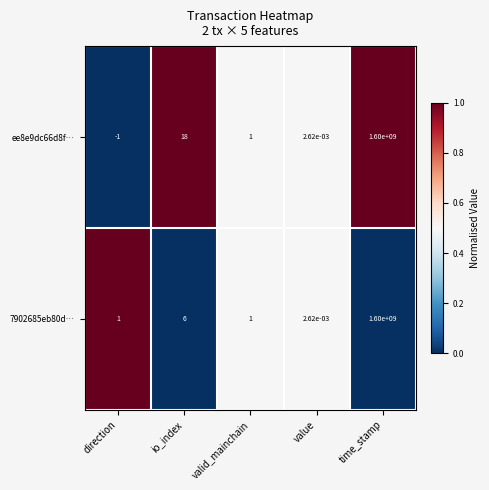

True or false: ee8e9dc66d8f… has a value of 1068994913.8 at time_stamp.

False